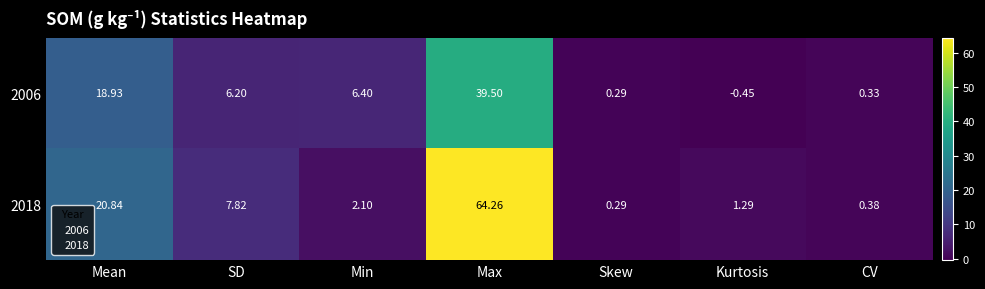

Rank the series by their maximum value, from highest to lowest.

2018, 2006